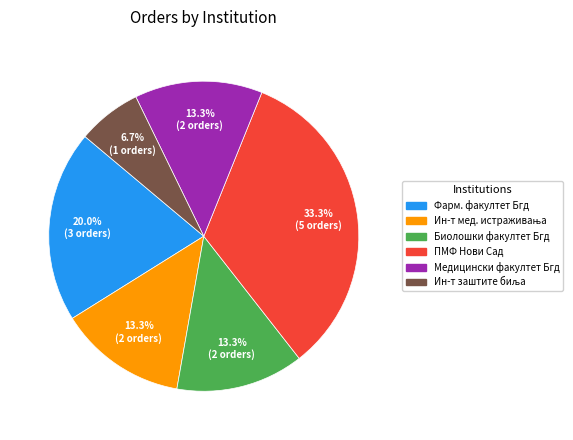

Is there any slice that represents more than half of the pie?

No